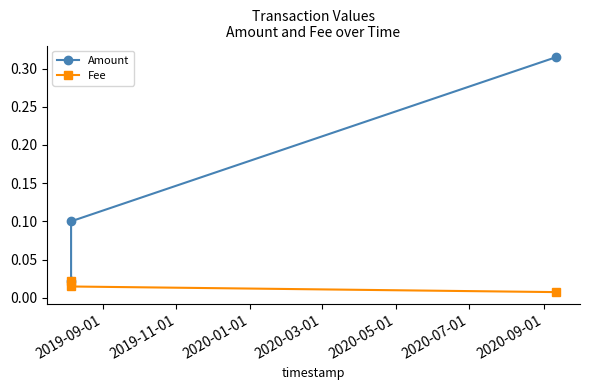

How many series are shown in this chart?

2